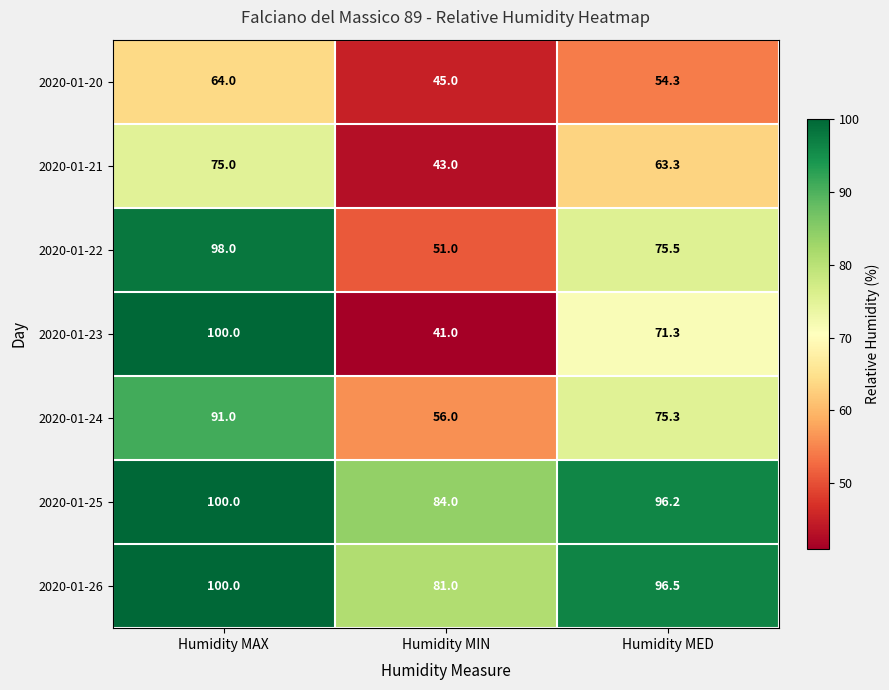

Which series has the largest total across all categories?

2020-01-25